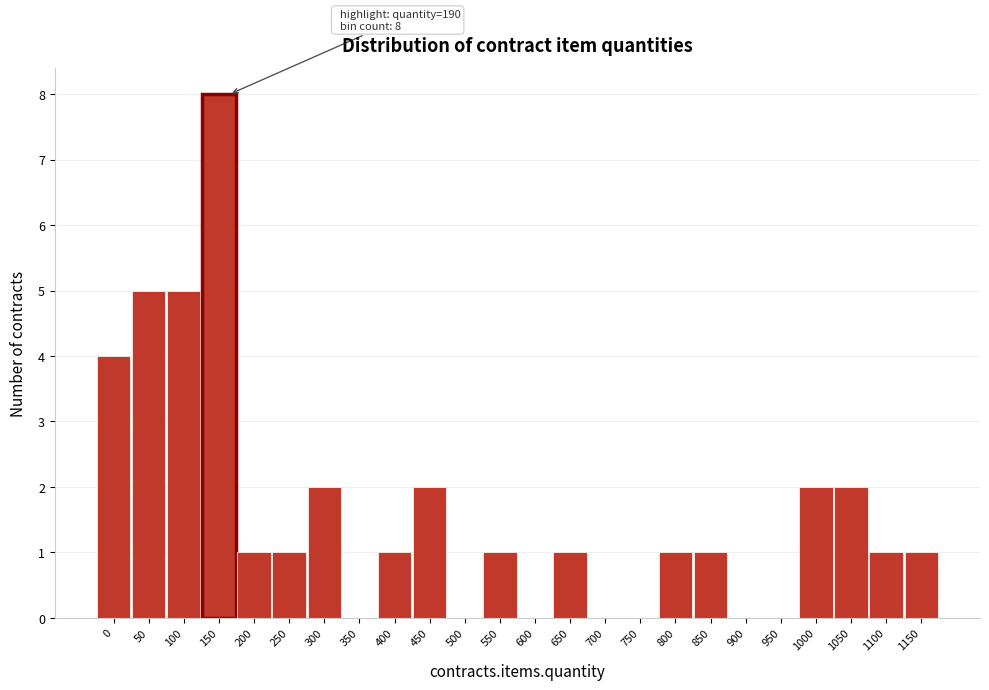

Reading right to left, extract all data points from this chart.

1150=1	1100=1	1050=2	1000=2	950=0	900=0	850=1	800=1	750=0	700=0	650=1	600=0	550=1	500=0	450=2	400=1	350=0	300=2	250=1	200=1	150=8	100=5	50=5	0=4